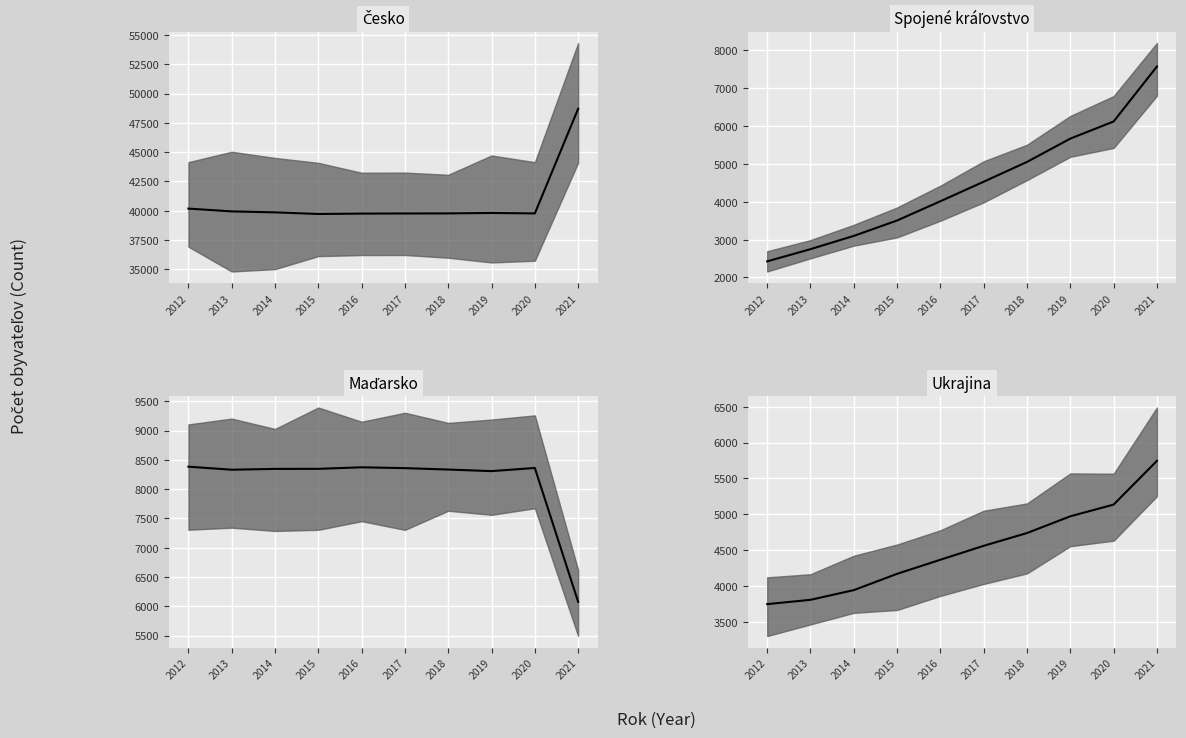

Reading left to right, list all the values displayed in this chart.

Česko median: 40176	39937	39855	39716	39750	39760	39767	39804	39764	48701
Spojené kráľovstvo median: 2426	2749	3099	3506	4015	4531	5054	5670	6123	7575
Maďarsko median: 8383	8331	8345	8346	8372	8358	8334	8307	8361	6076
Ukrajina median: 3750	3810	3945	4172	4368	4562	4740	4973	5136	5745